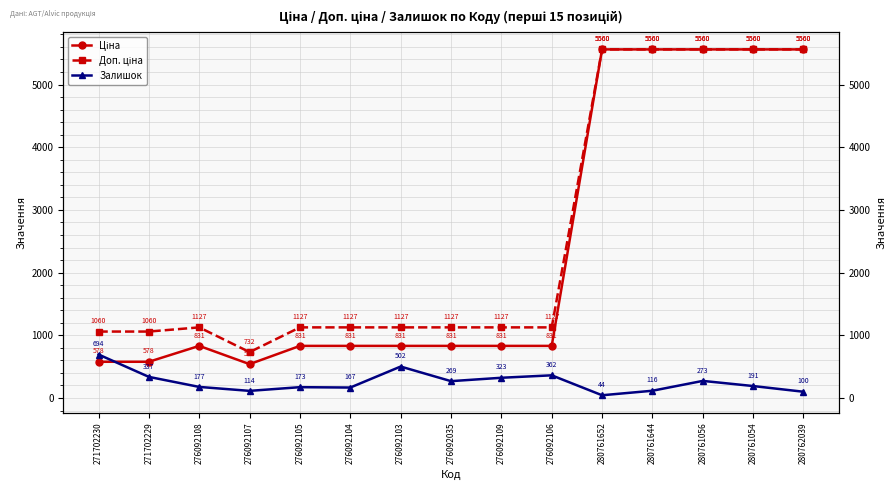

True or false: Залишок and Доп. ціна intersect in this chart.

False